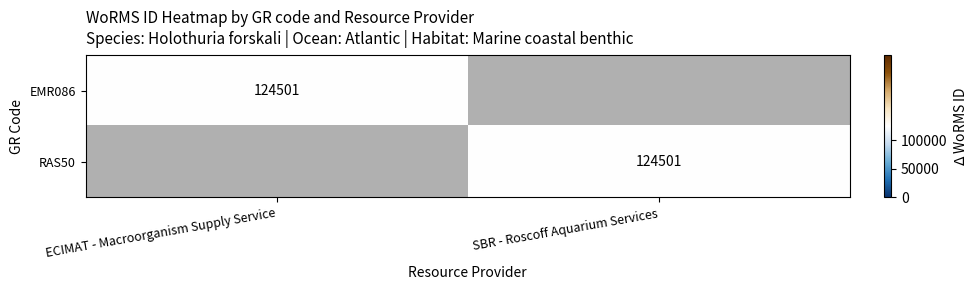

True or false: RAS50 has a value of 196232 at SBR - Roscoff Aquarium Services.

False